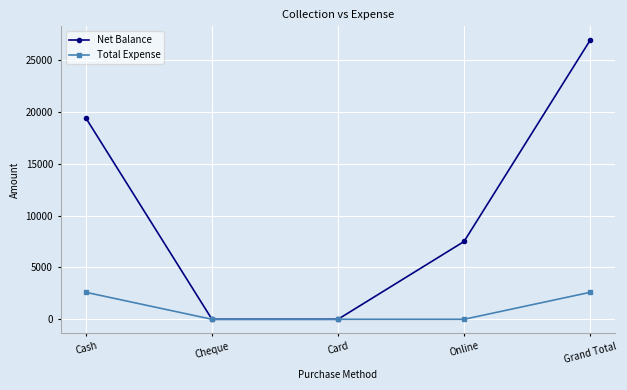

What is the highest value of the Total Expense series?

2600